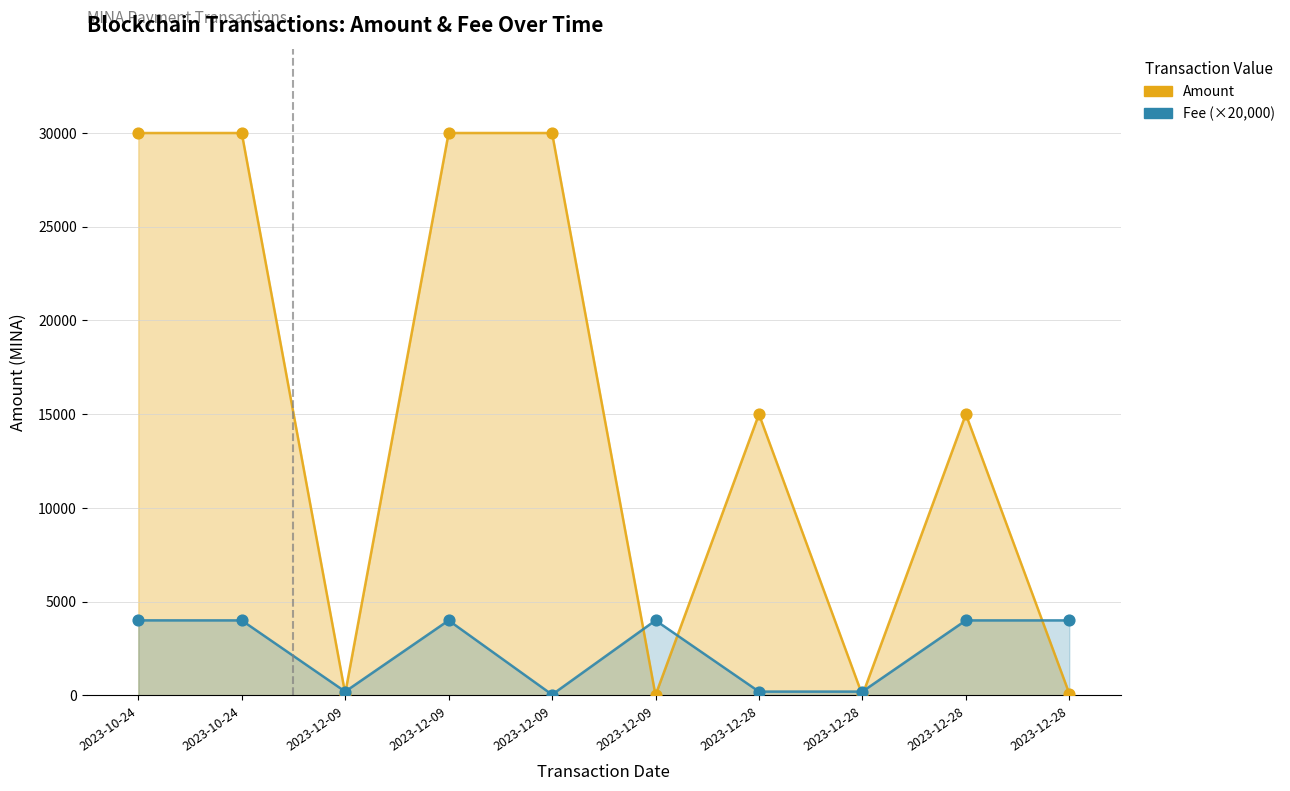

Which series has the largest Y range (max minus min)?

Amount